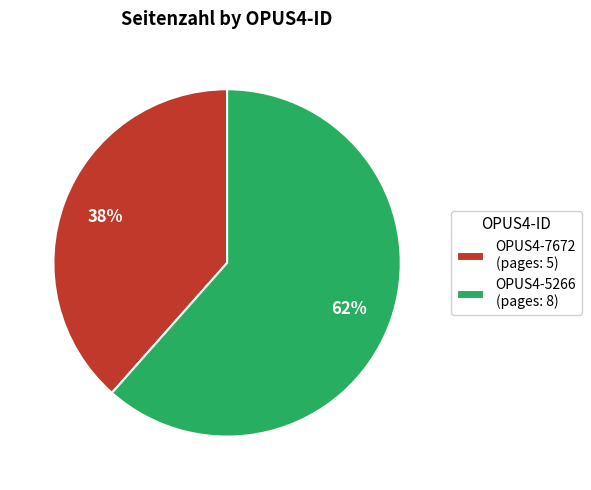

Does OPUS4-7672 represent more than half of the total?

No